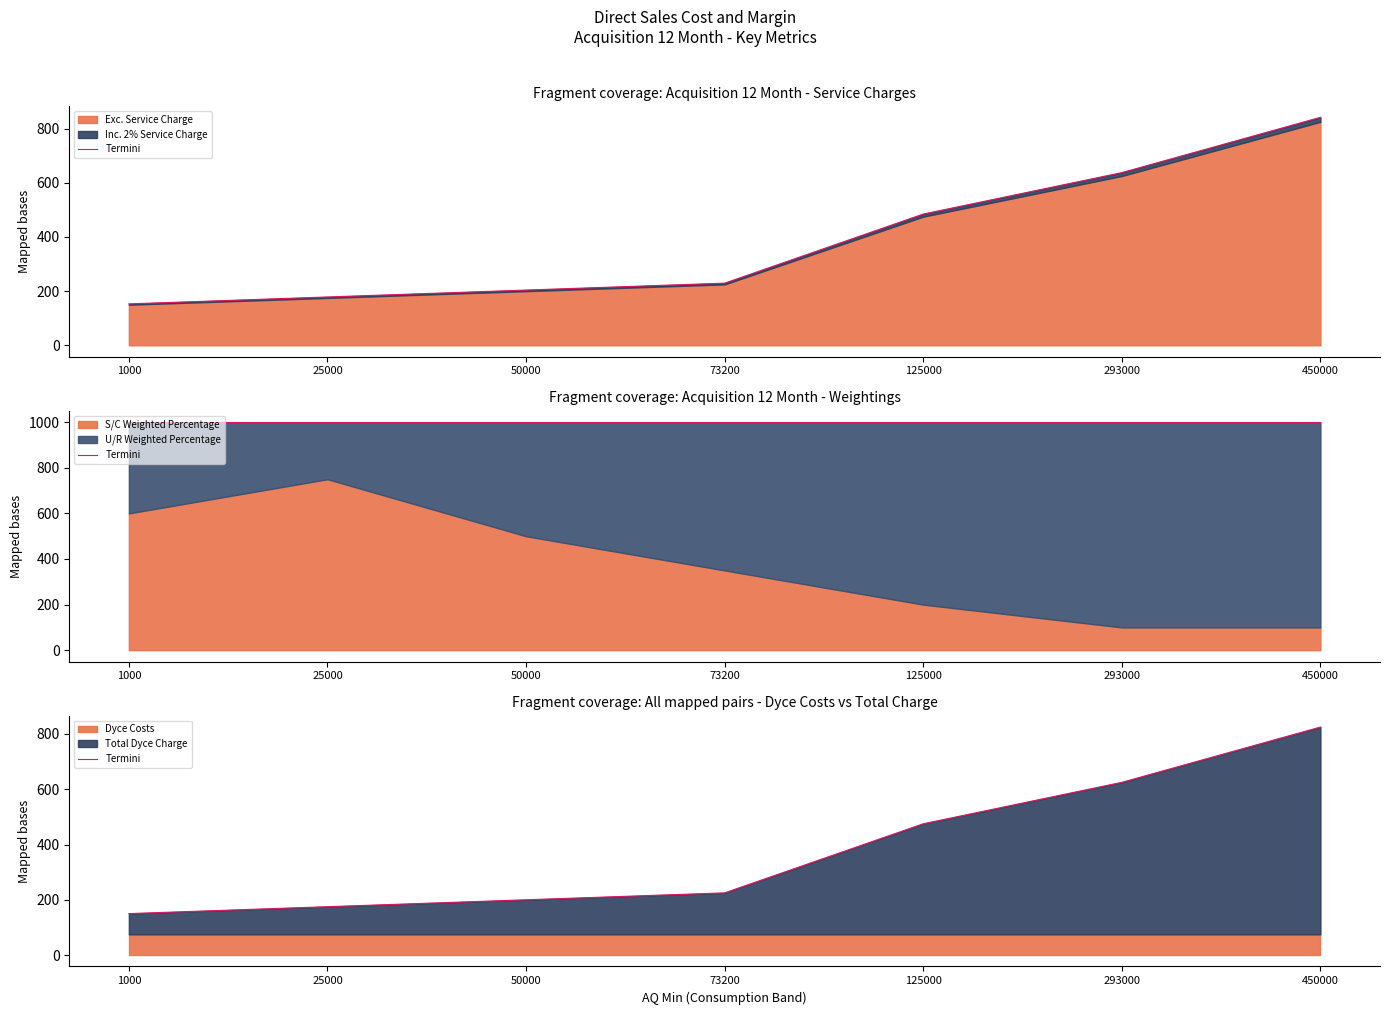

Rank the categories by value from lowest to highest.

1000, 25000, 50000, 73200, 125000, 293000, 450000